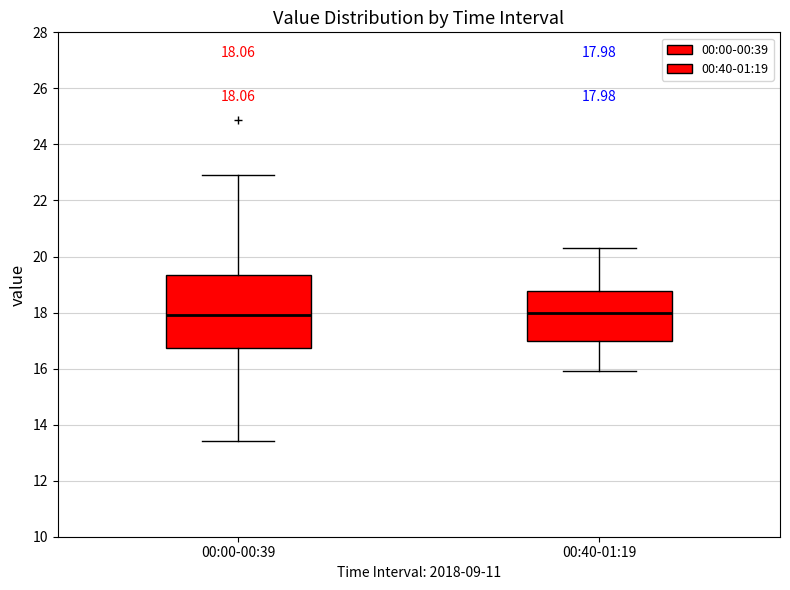

Comparing the boxes themselves (not the whiskers), which one is the tallest?

00:00-00:39